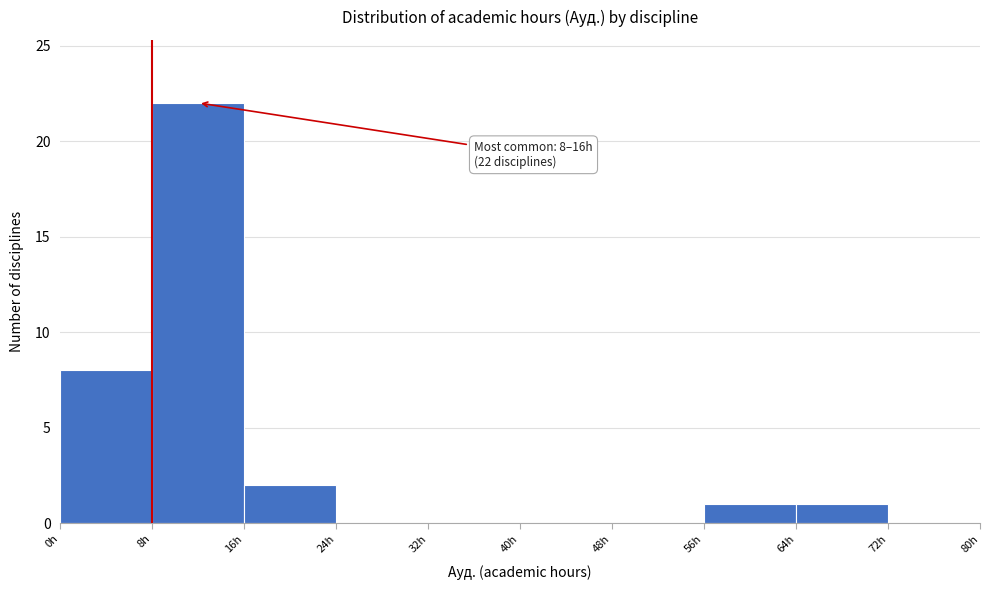

Over which range of the x-axis is the bar tallest?

8 to 16